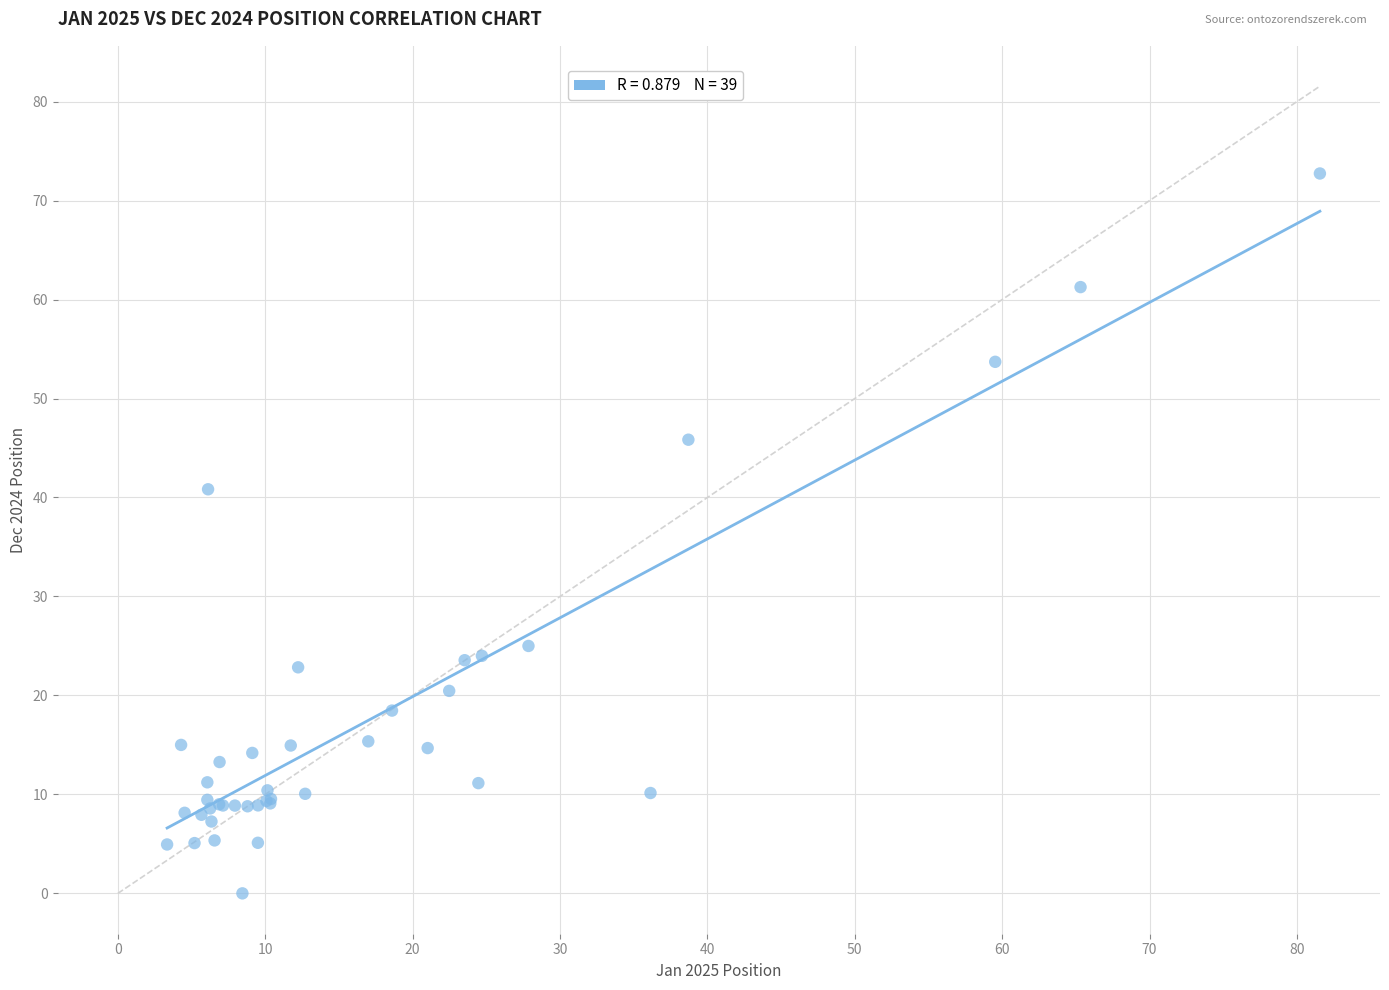

What Y value in the scatter plot is closest to 36?

40.8